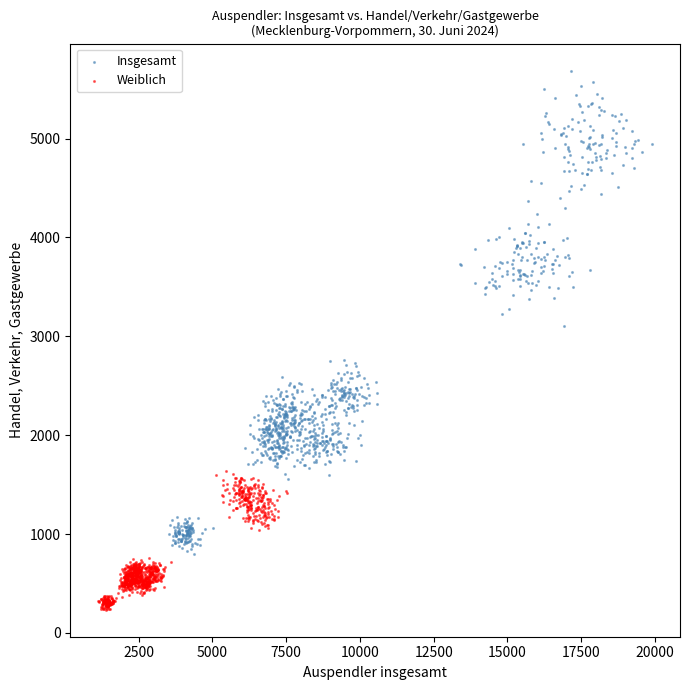

Which series reaches the minimum Y coordinate?

Weiblich